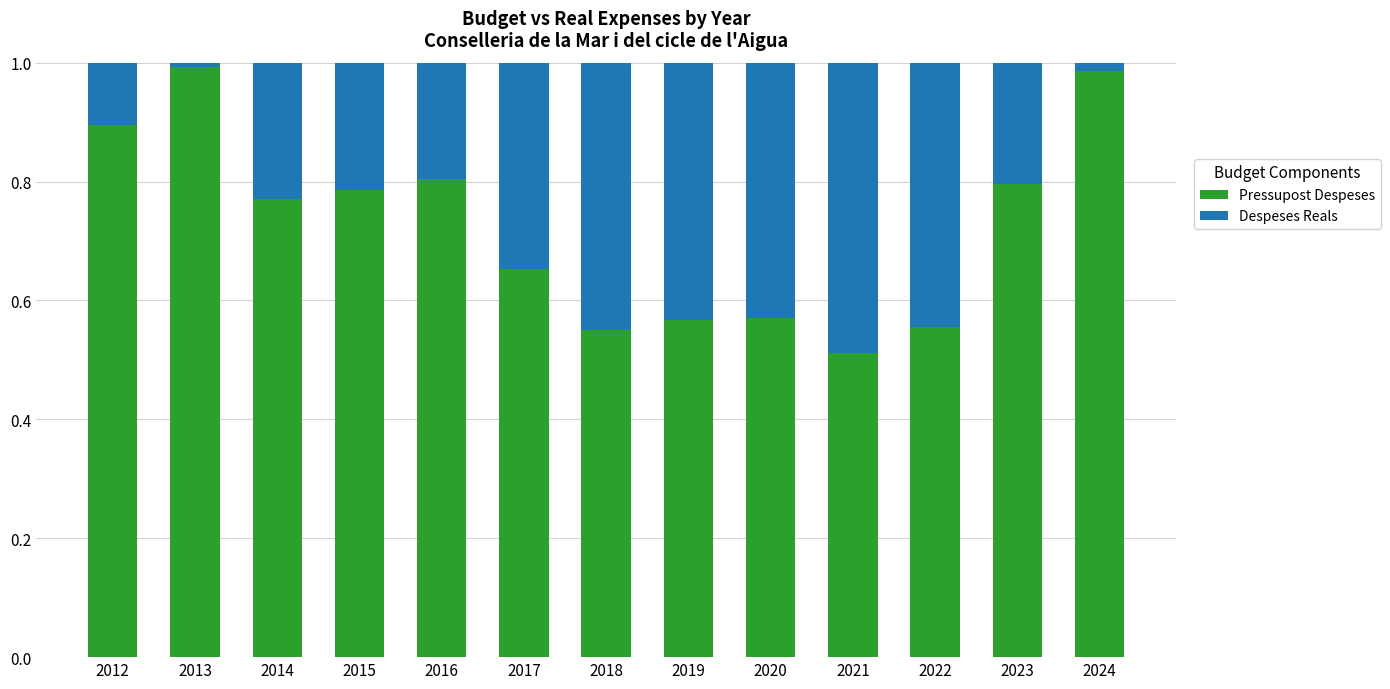

Which category has the lowest value in the Pressupost Despeses series?

2021